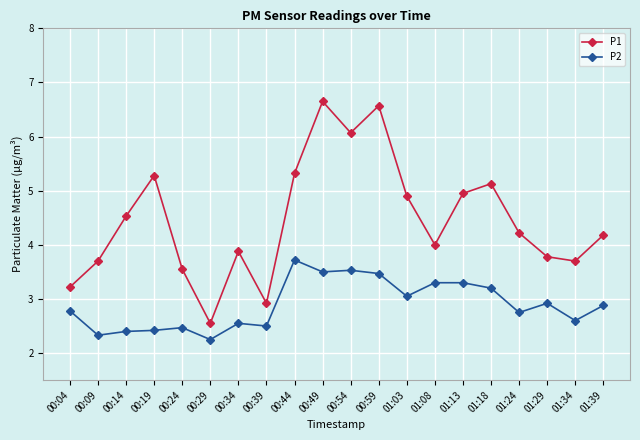

What is the sum of all P2 values?

57.9